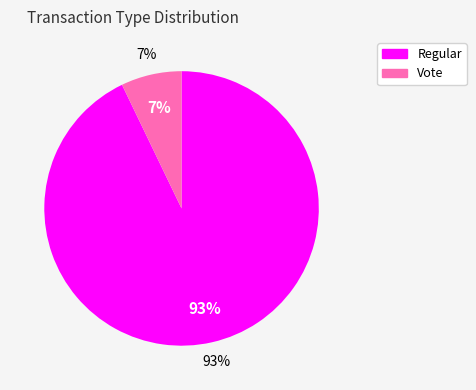

Which slice is the largest?

Regular